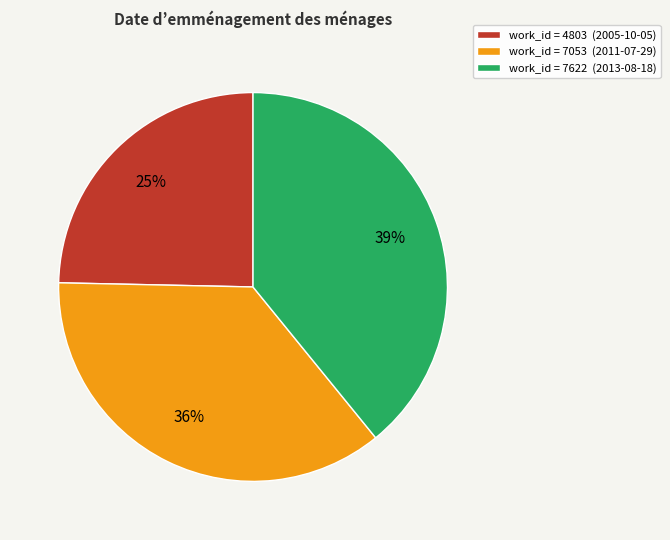

To the nearest percent, what is the difference between the largest and smallest slice percentages?

14%